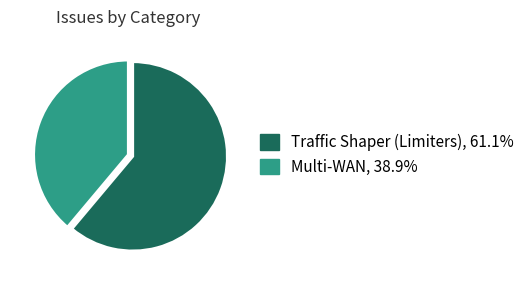

Which slice is the smallest?

Multi-WAN